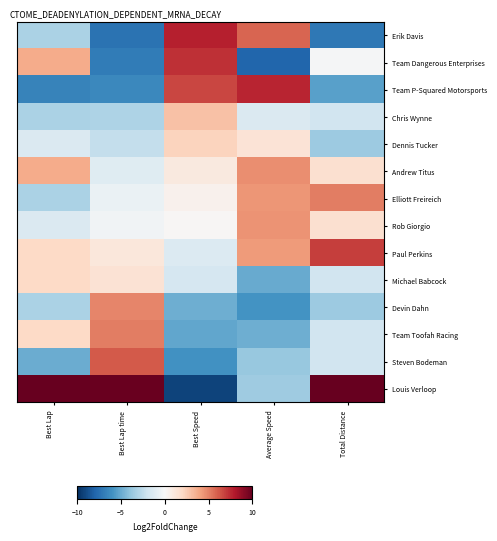

Which category has the highest value across all series?

Best Lap